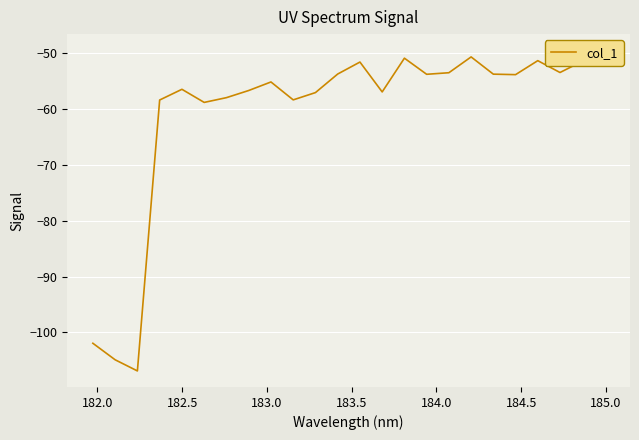

What is the average value?

-60.7